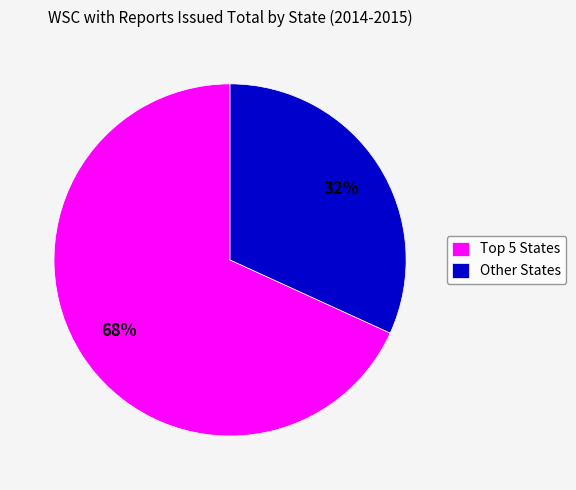

Rank the categories by value from lowest to highest.

Other States, Top 5 States